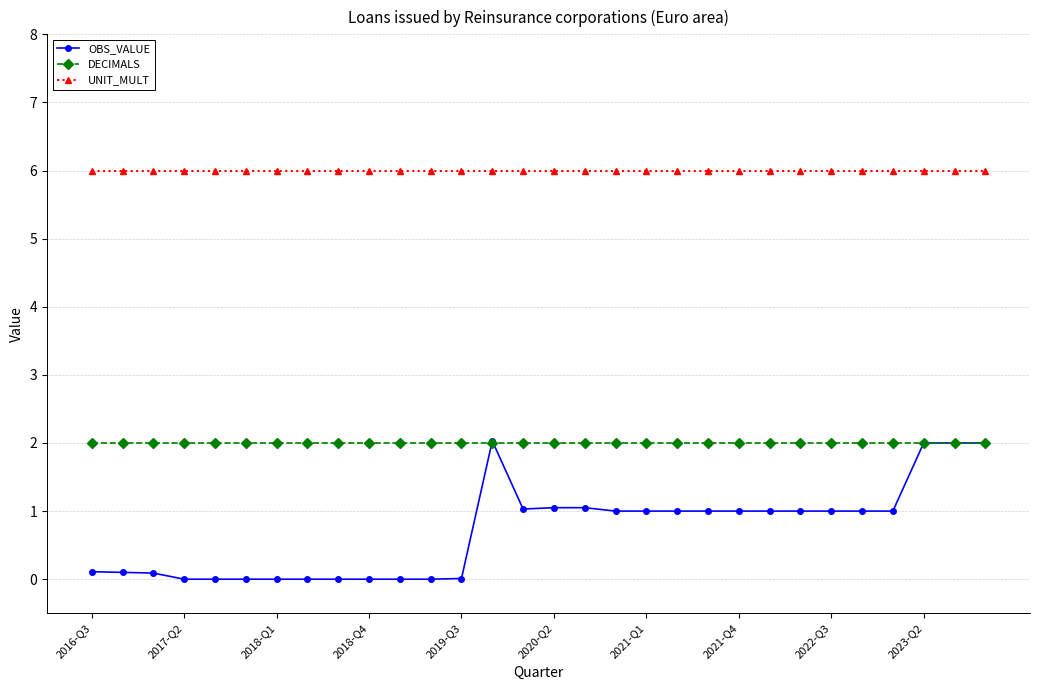

Which series has the largest range (max minus min)?

OBS_VALUE